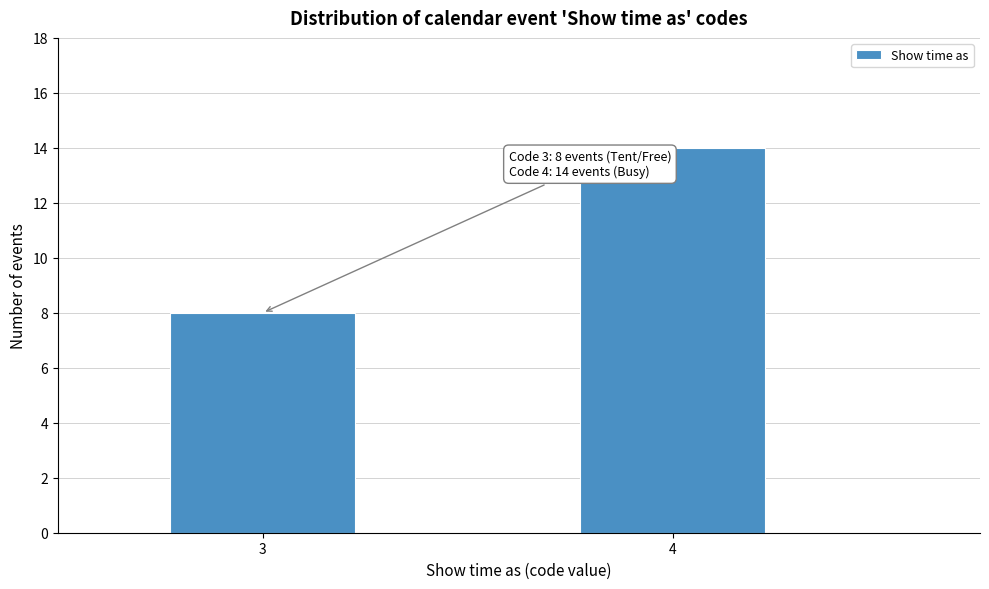

Reading left to right, extract all data points from this chart.

8	14